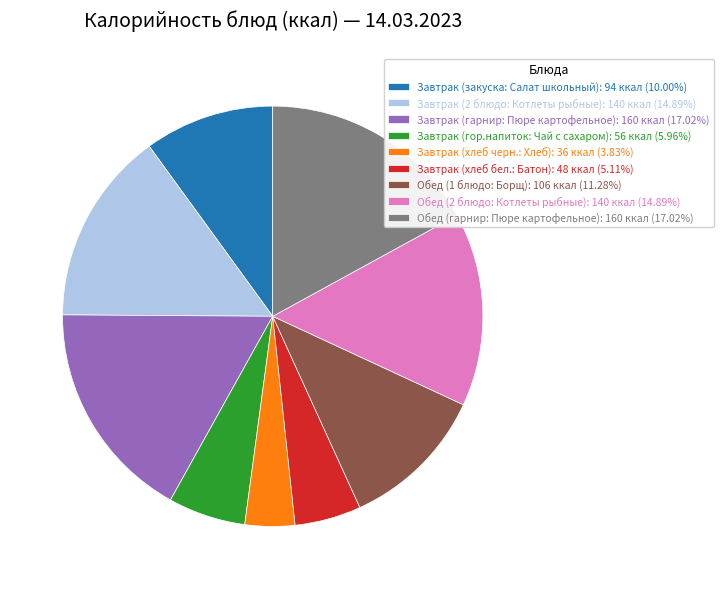

What is the smallest slice in the pie chart?

Завтрак (хлеб черн.: Хлеб)